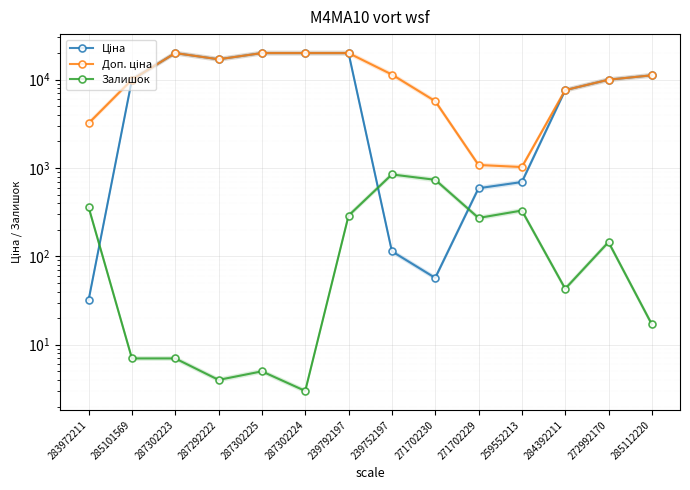

Which series ends up on top after the final intersection of Залишок and Ціна?

Ціна